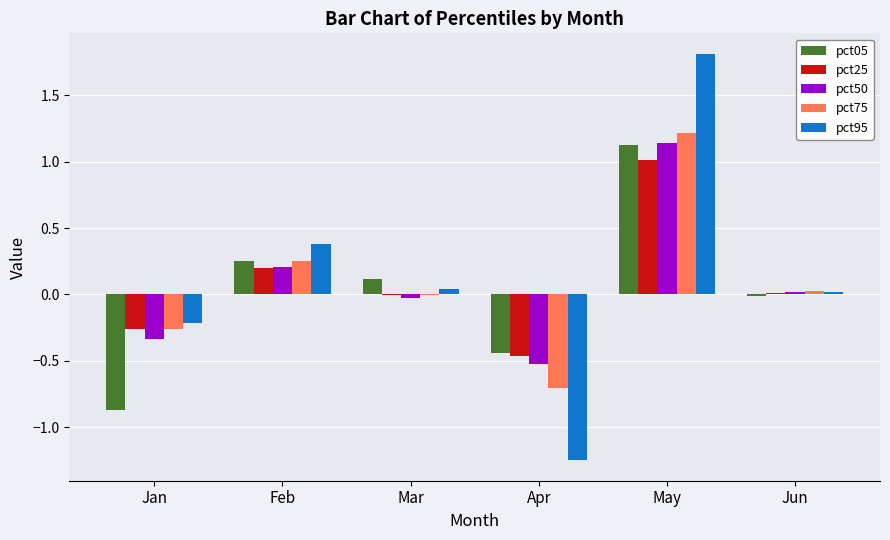

At which label does pct25 reach its peak?

May